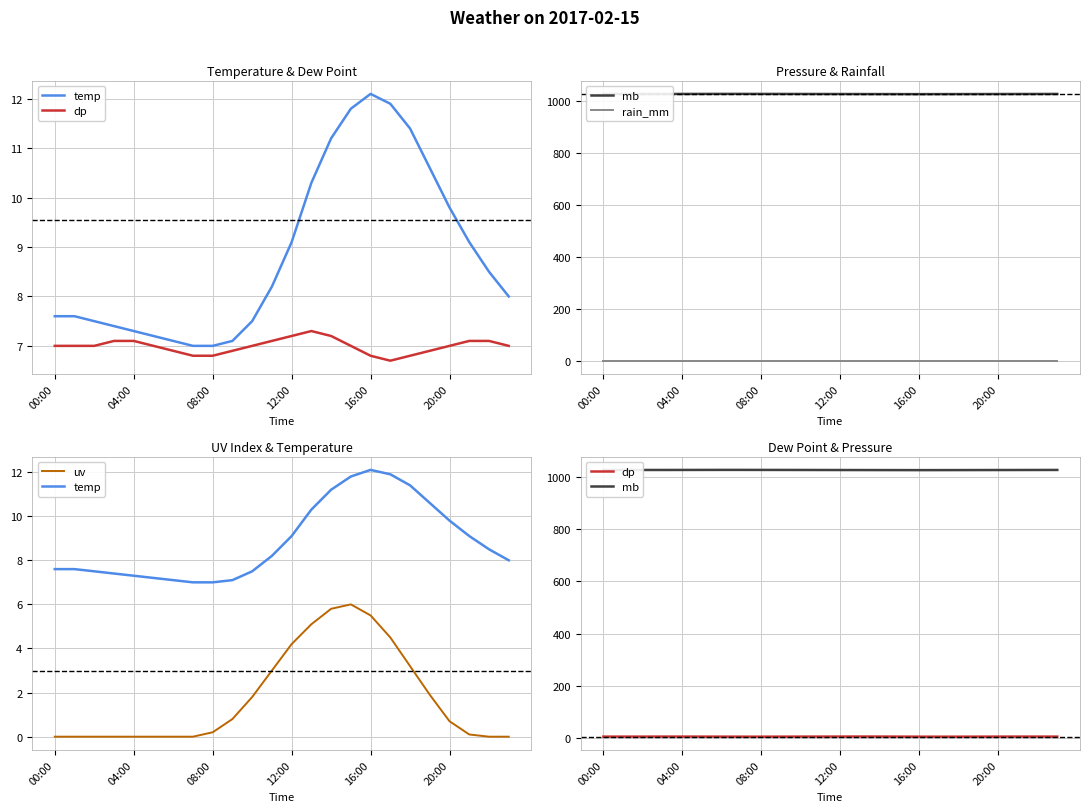

True or false: uv and dp intersect in this chart.

False